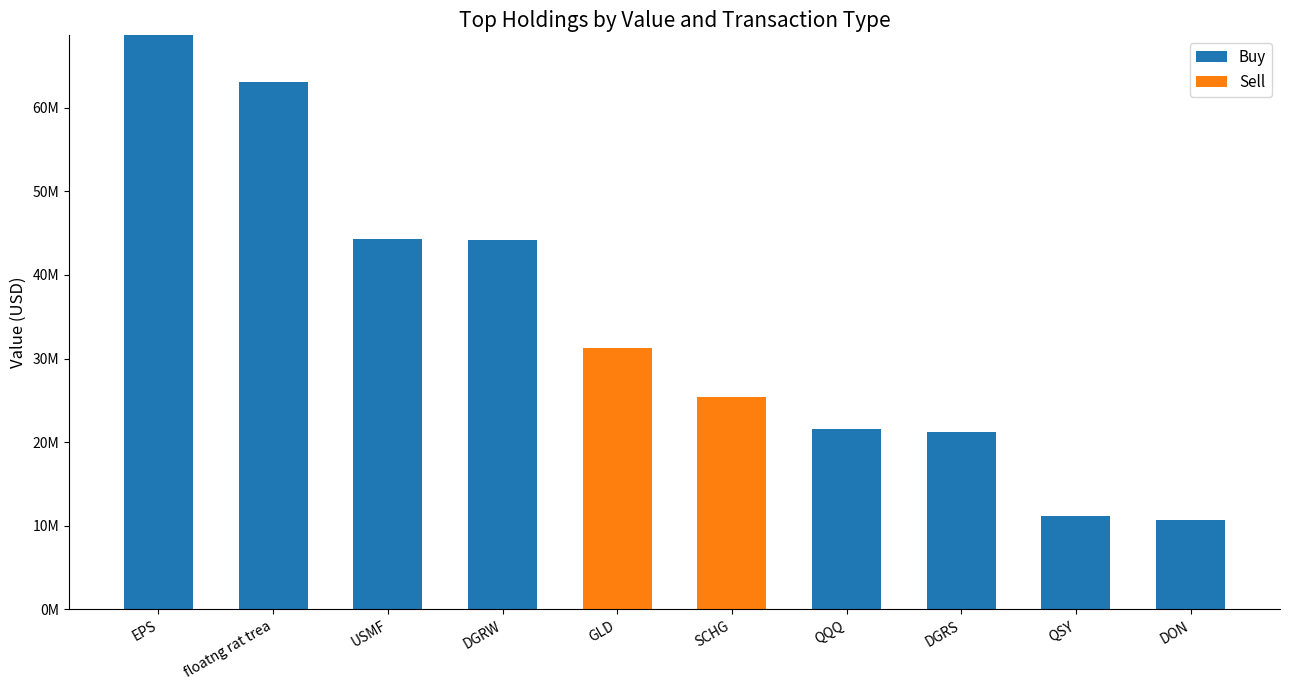

What are all the series names shown in the legend?

Buy, Sell